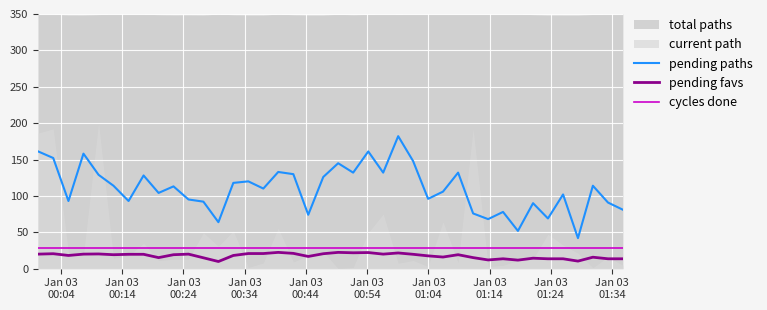

What is the lowest value of the pending paths series?

42.0